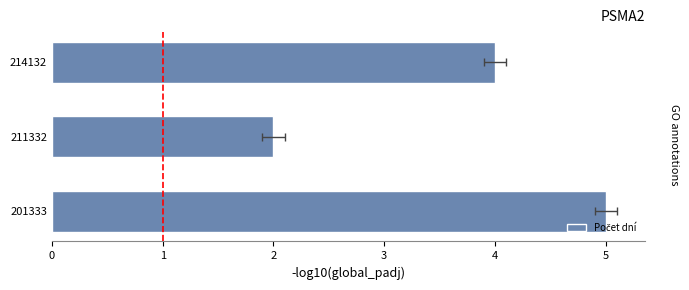

What is the value of the 3rd bar from the left?

4